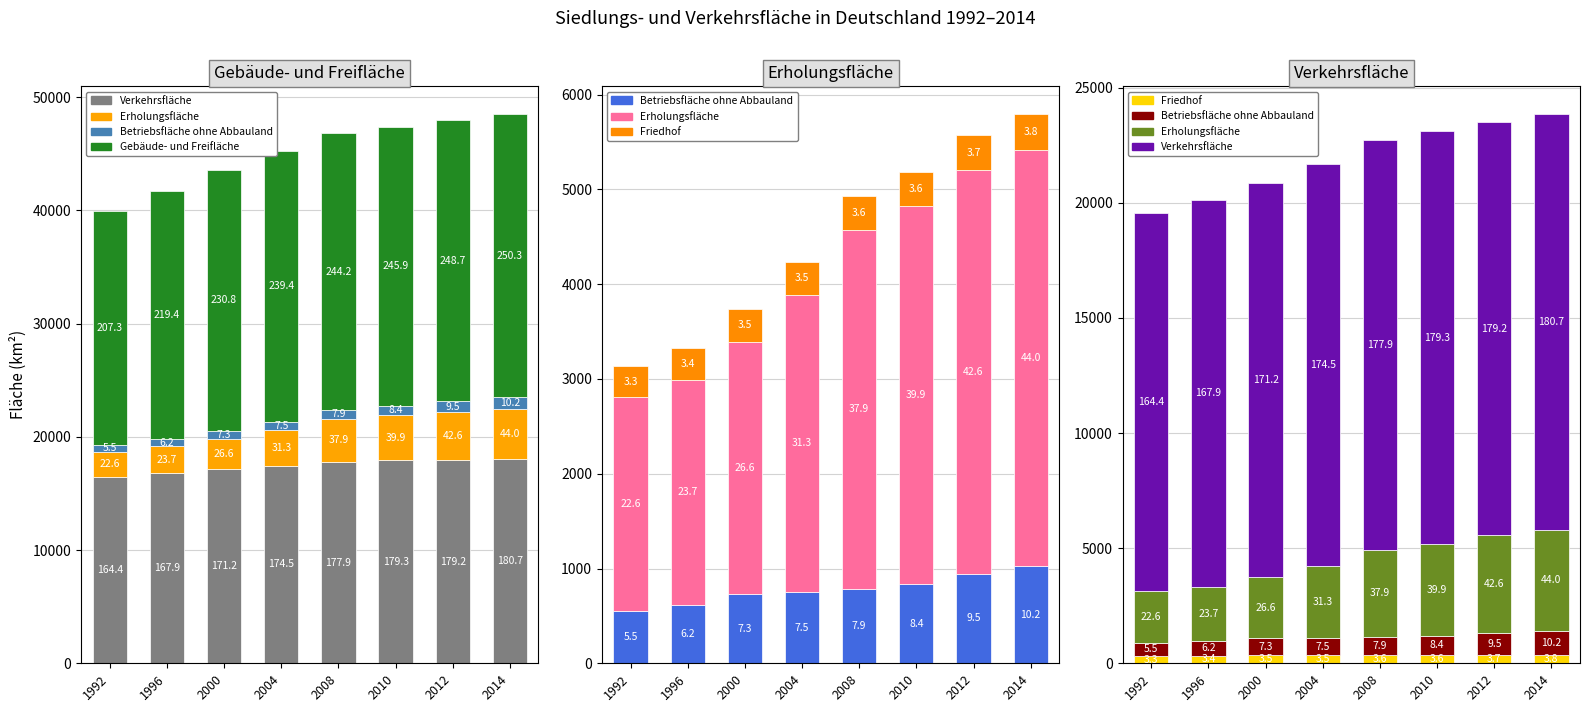

Where is Gebäude- und Freifläche nearest to the value 22879?

2000